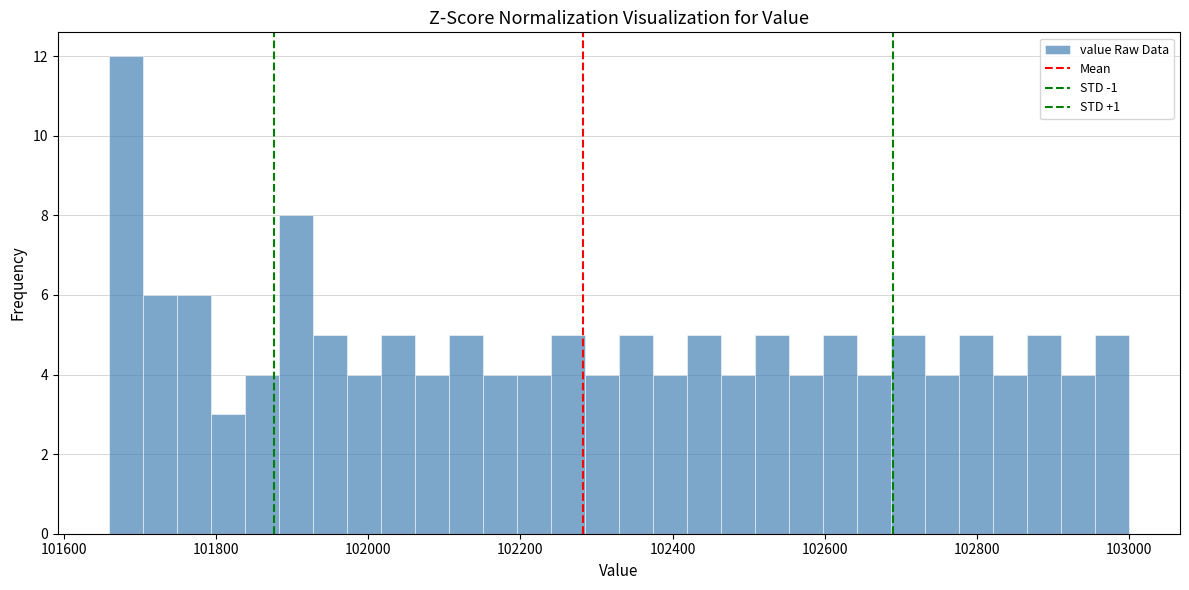

Read against the x-axis, roughly where is the centre of the tallest bar?

101680